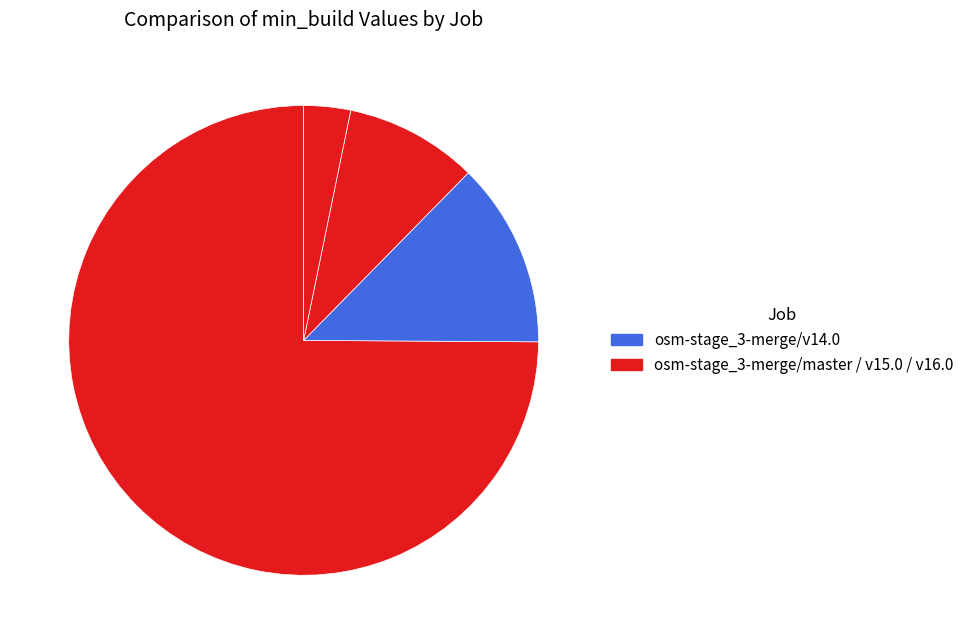

How many slices are in this pie chart?

4